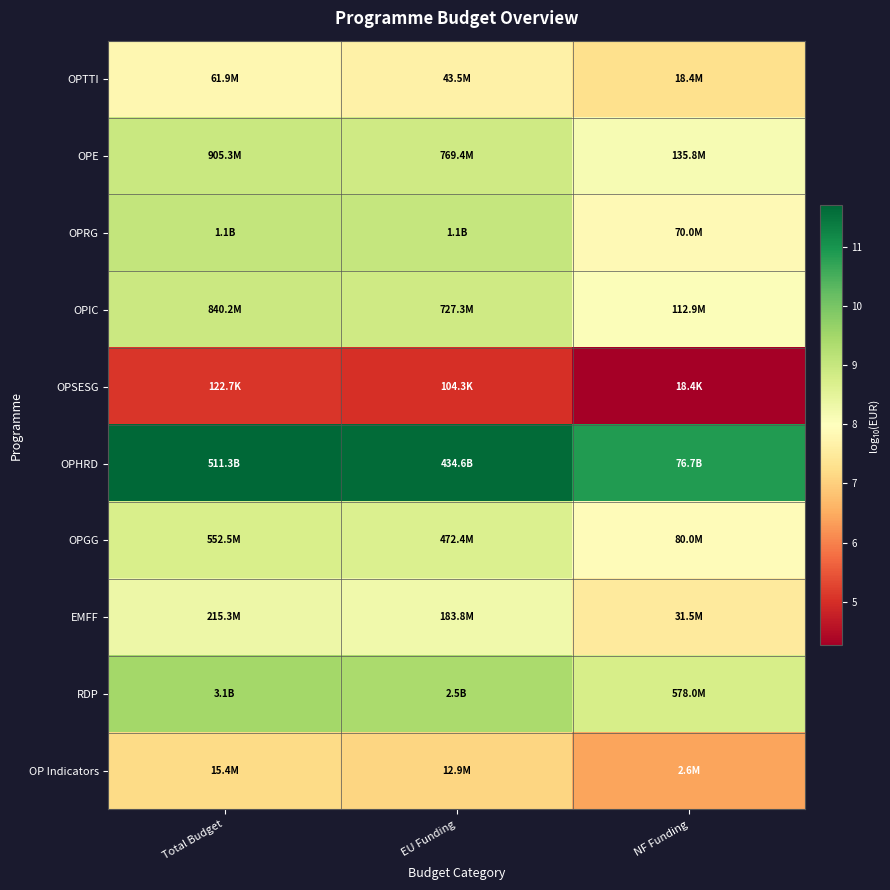

Reading left to right, extract all data points from this chart.

OPTTI: Total Budget=7.8	EU Funding=7.6	NF Funding=7.3
OPE: Total Budget=9.0	EU Funding=8.9	NF Funding=8.1
OPRG: Total Budget=9.1	EU Funding=9.0	NF Funding=7.8
OPIC: Total Budget=8.9	EU Funding=8.9	NF Funding=8.1
OPSESG: Total Budget=5.1	EU Funding=5.0	NF Funding=4.3
OPHRD: Total Budget=11.7	EU Funding=11.6	NF Funding=10.9
OPGG: Total Budget=8.7	EU Funding=8.7	NF Funding=7.9
EMFF: Total Budget=8.3	EU Funding=8.3	NF Funding=7.5
RDP: Total Budget=9.5	EU Funding=9.4	NF Funding=8.8
OP Indicators: Total Budget=7.2	EU Funding=7.1	NF Funding=6.4